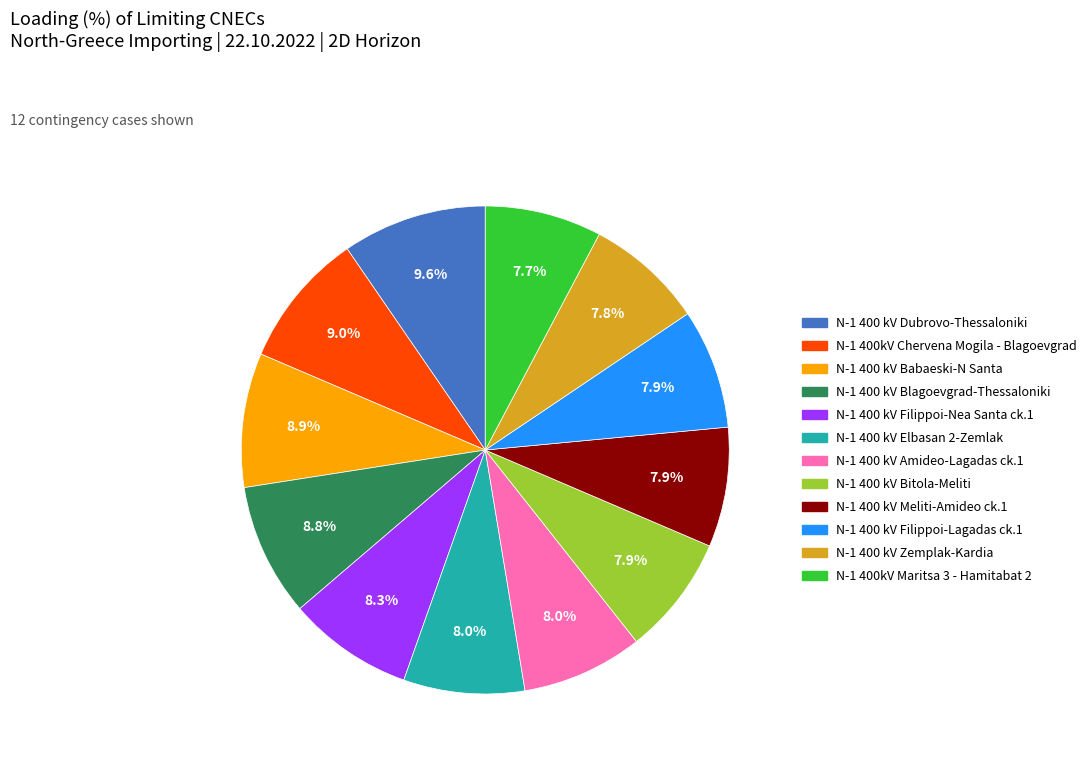

Count the number of slices in the pie.

12